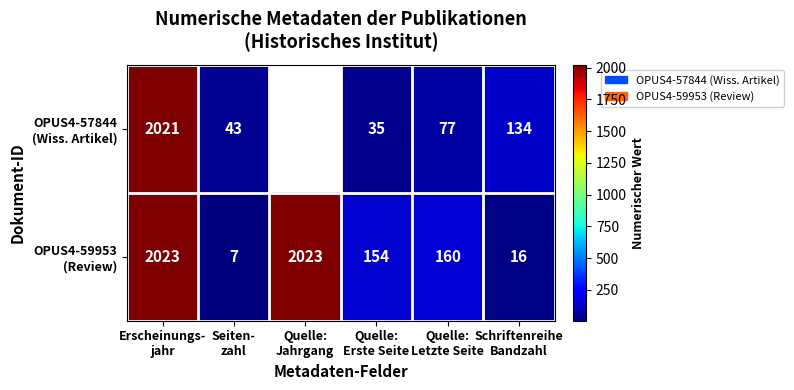

At which label does OPUS4-57844 (Wiss. Artikel) reach its peak?

Erscheinungs- jahr